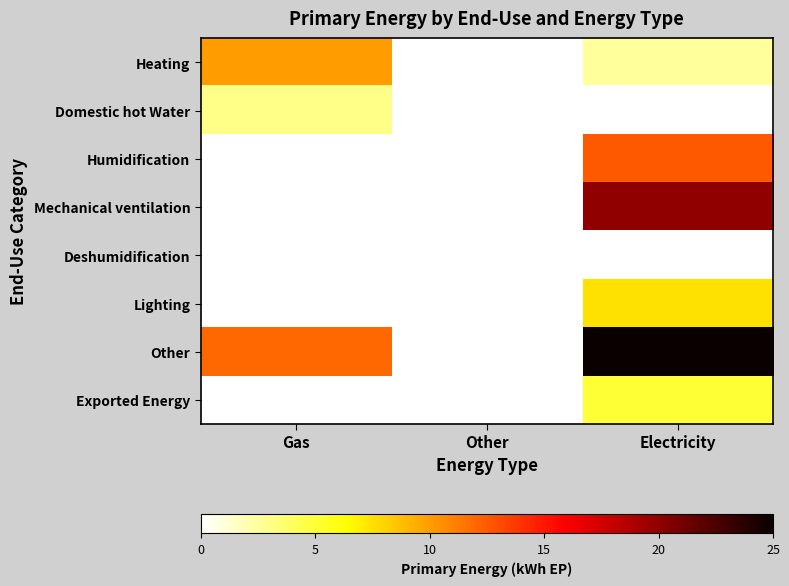

Which label corresponds to the largest value in the chart?

Electricity